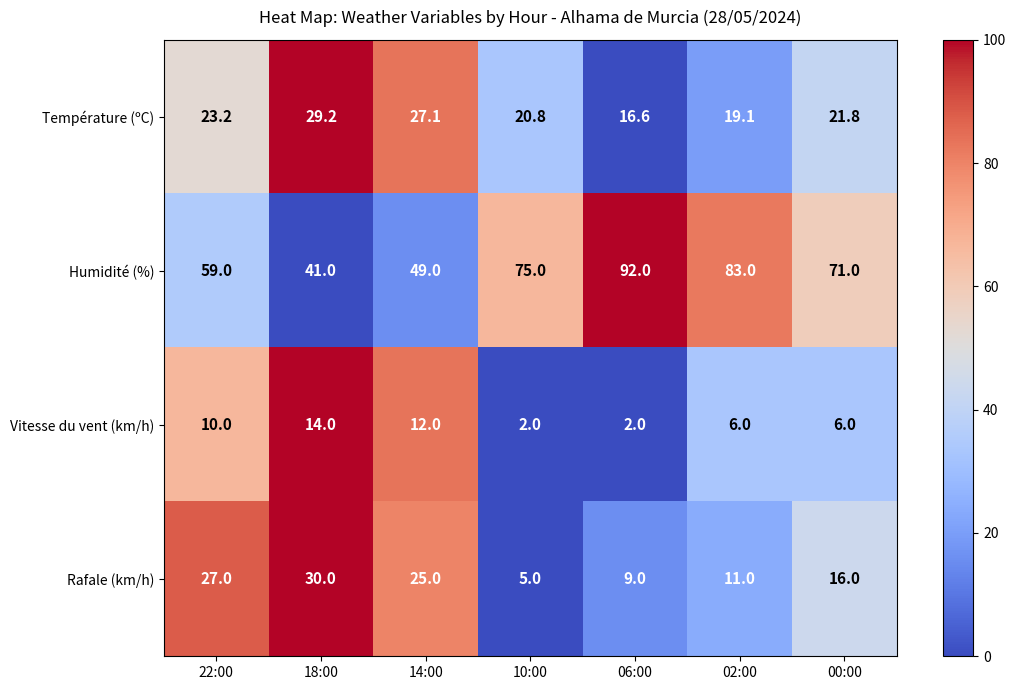

What is the difference between the second highest and second lowest values in the Vitesse du vent (km/h) series?

10.0